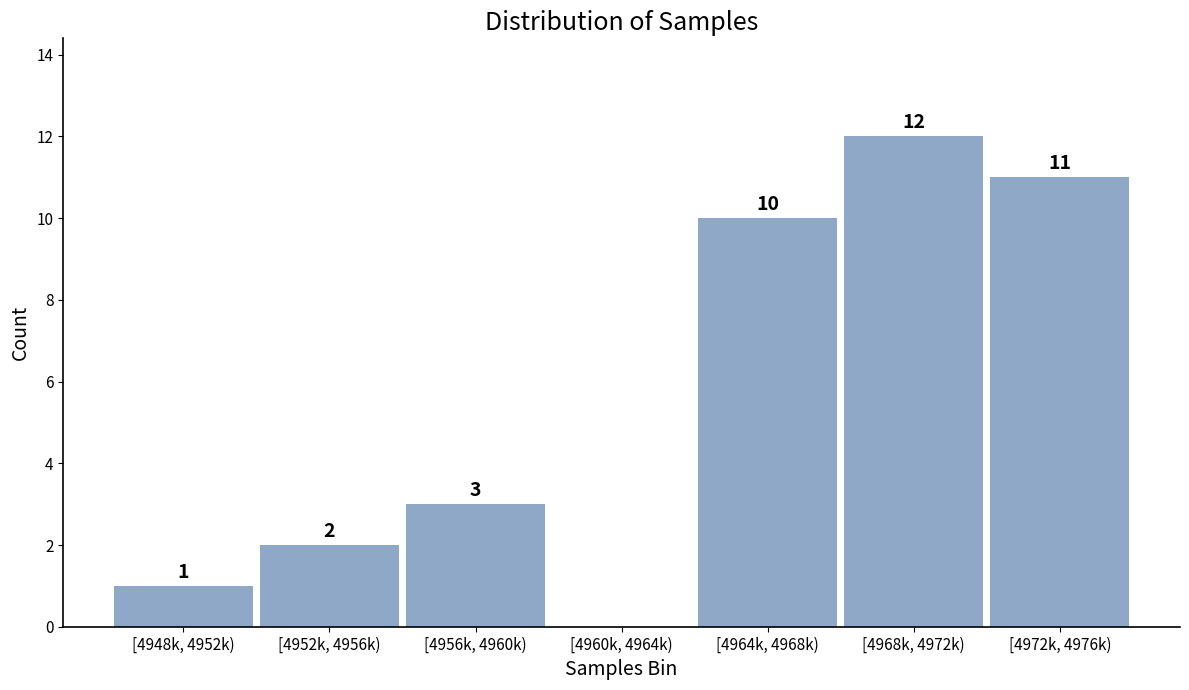

Reading right to left, what are all the values shown in this chart?

[4972k, 4976k)=11	[4968k, 4972k)=12	[4964k, 4968k)=10	[4960k, 4964k)=0	[4956k, 4960k)=3	[4952k, 4956k)=2	[4948k, 4952k)=1